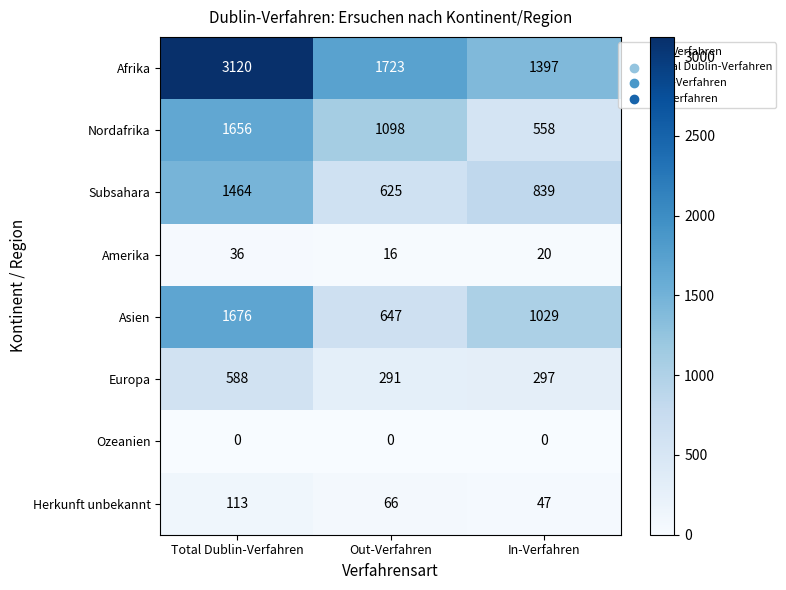

What is the sum of the Afrika values at Total Dublin-Verfahren and In-Verfahren?

4517